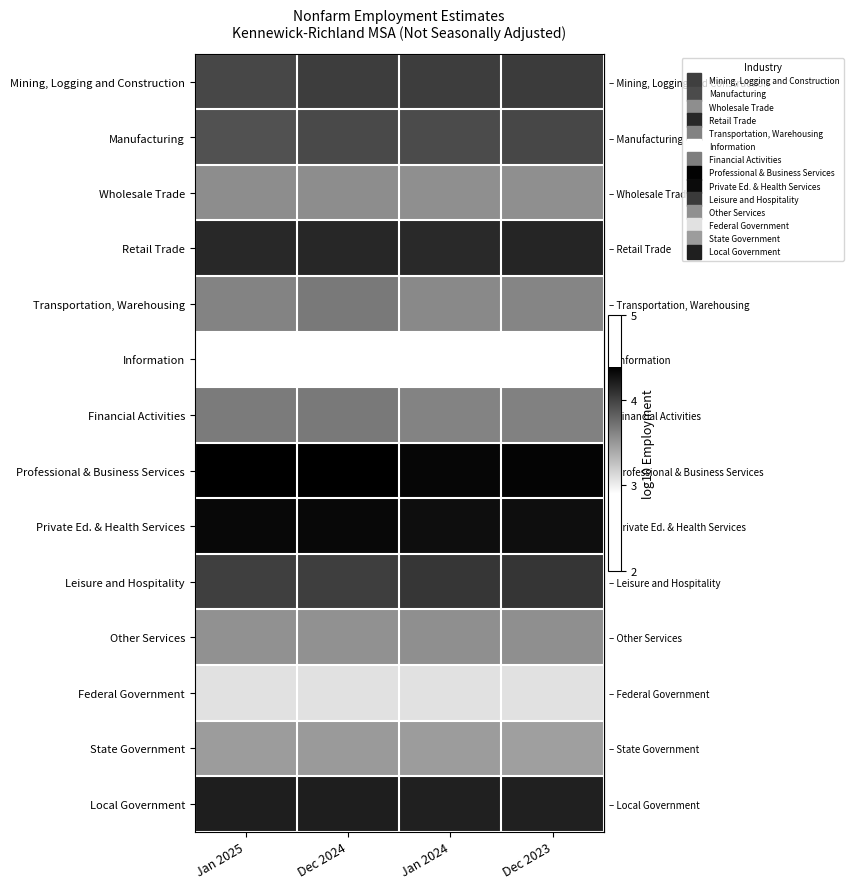

At which category does the chart reach its minimum across all series?

Jan 2025